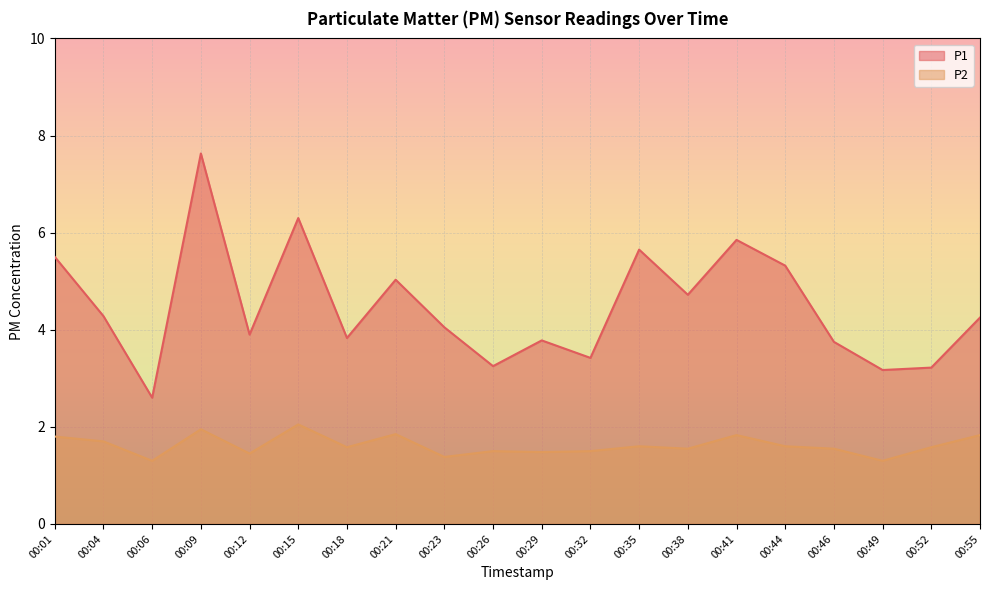

Reading left to right, what are all the values shown in this chart?

P1: 00:01=5.5	00:04=4.3	00:06=2.6	00:09=7.6	00:12=3.9	00:15=6.3	00:18=3.8	00:21=5.0	00:23=4.0	00:26=3.2	00:29=3.8	00:32=3.4	00:35=5.7	00:38=4.7	00:41=5.8	00:44=5.3	00:46=3.8	00:49=3.2	00:52=3.2	00:55=4.2
P2: 00:01=1.8	00:04=1.7	00:06=1.3	00:09=1.9	00:12=1.4	00:15=2.0	00:18=1.6	00:21=1.9	00:23=1.4	00:26=1.5	00:29=1.5	00:32=1.5	00:35=1.6	00:38=1.6	00:41=1.8	00:44=1.6	00:46=1.6	00:49=1.3	00:52=1.6	00:55=1.8